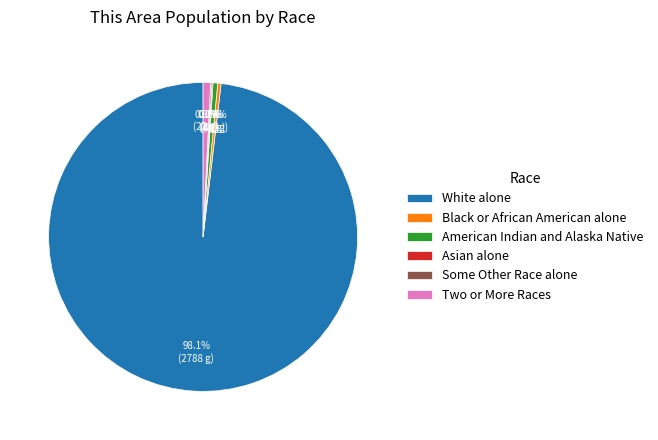

Does Two or More Races account for over 50% of the chart?

No